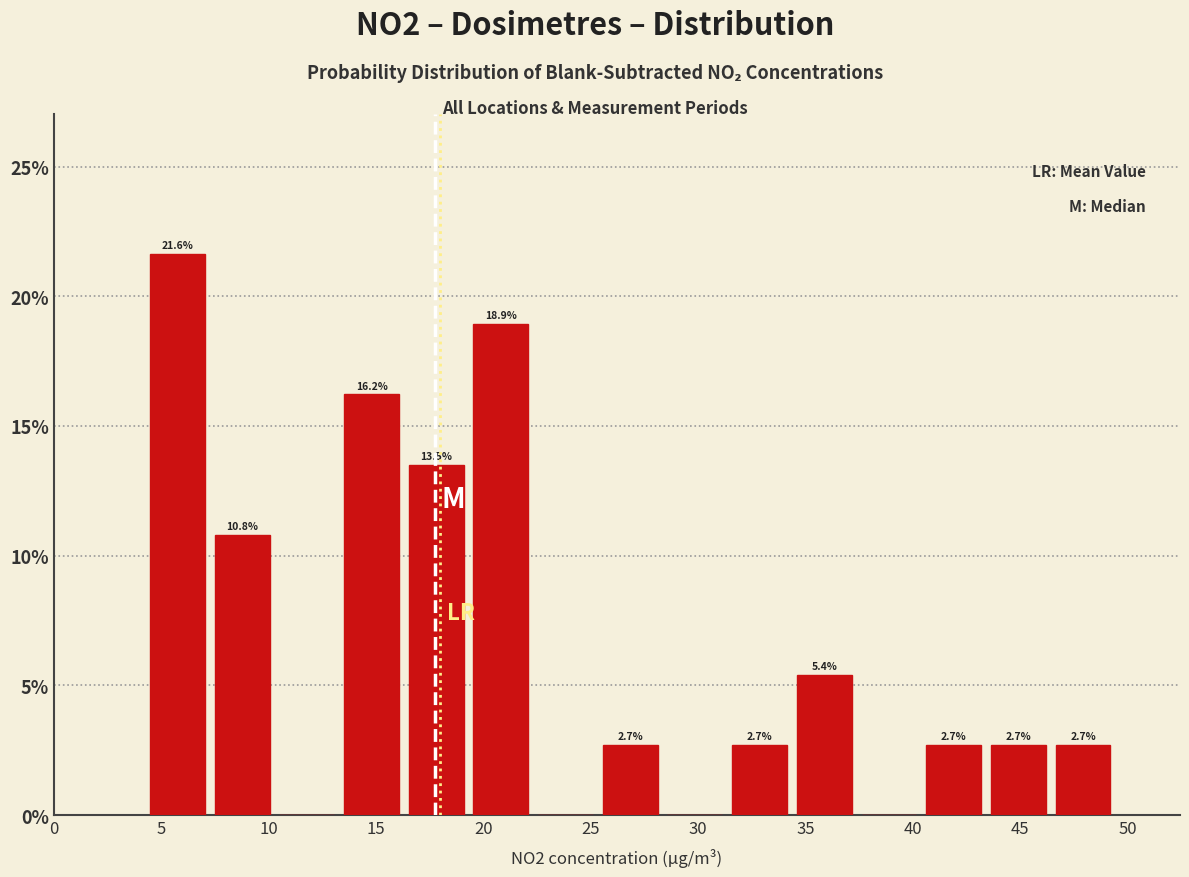

Over which range of the x-axis is the bar tallest?

4.5 to 7.5